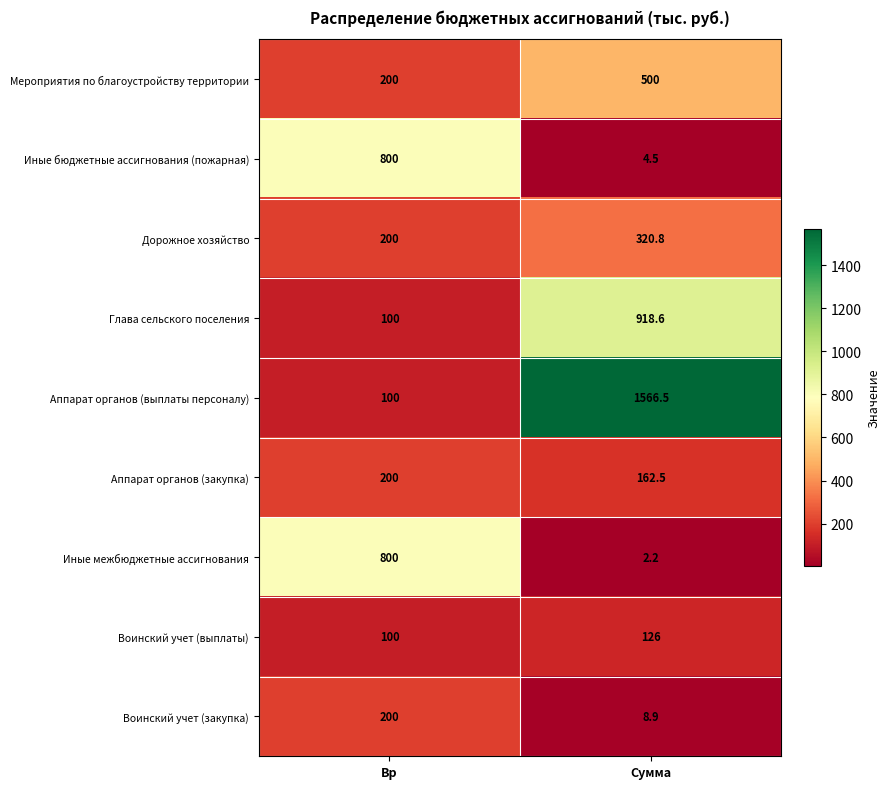

Where is Иные бюджетные ассигнования (пожарная) nearest to the value 402?

Сумма